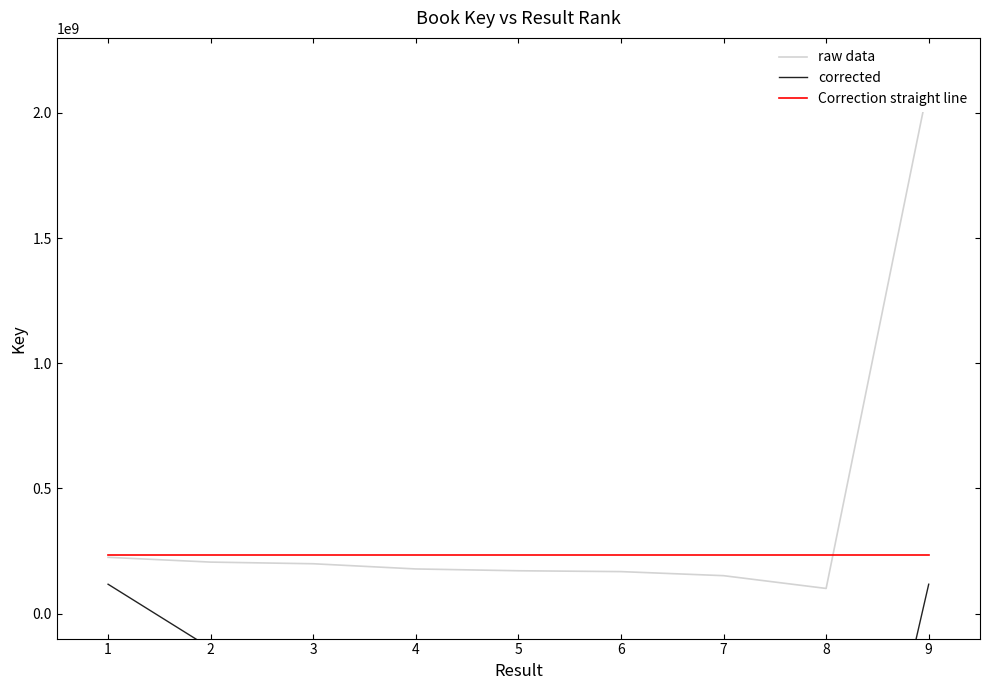

True or false: raw data and corrected intersect in this chart.

False